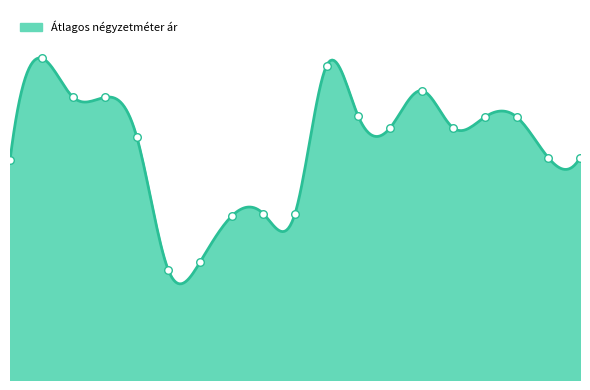

What is the ratio of the value at 2018-02 to the value at 2012-03?

0.7